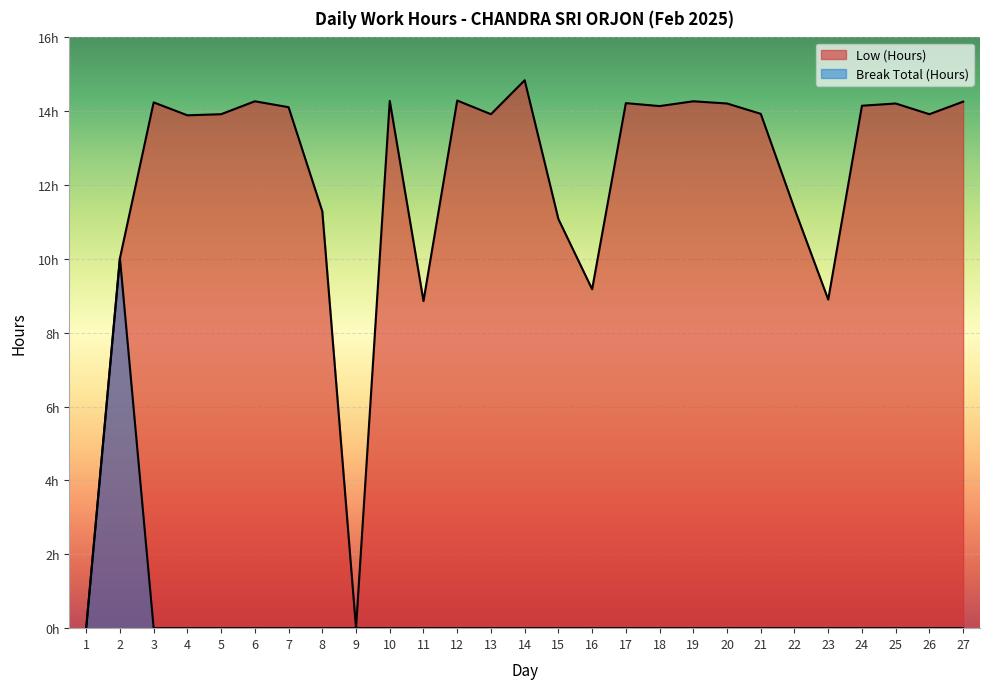

What is the highest value of the Break Total (Hours) series?

10.0